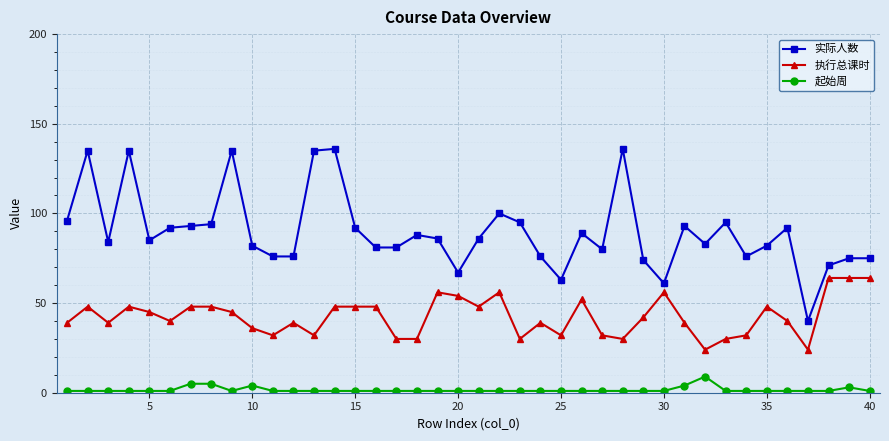

True or false: 实际人数 has more than 2 points higher than both neighbors.

True